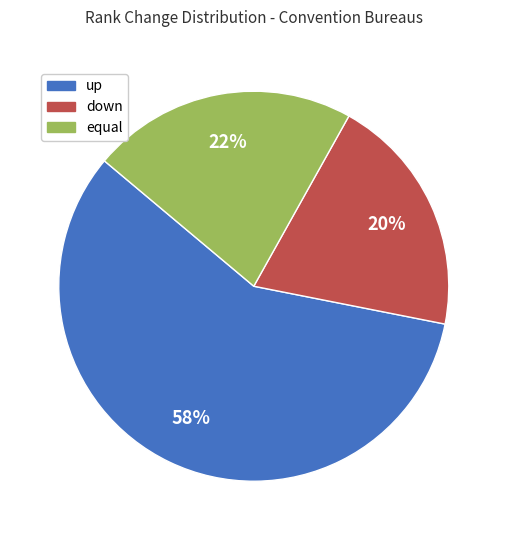

Rank the categories by value from lowest to highest.

down, equal, up